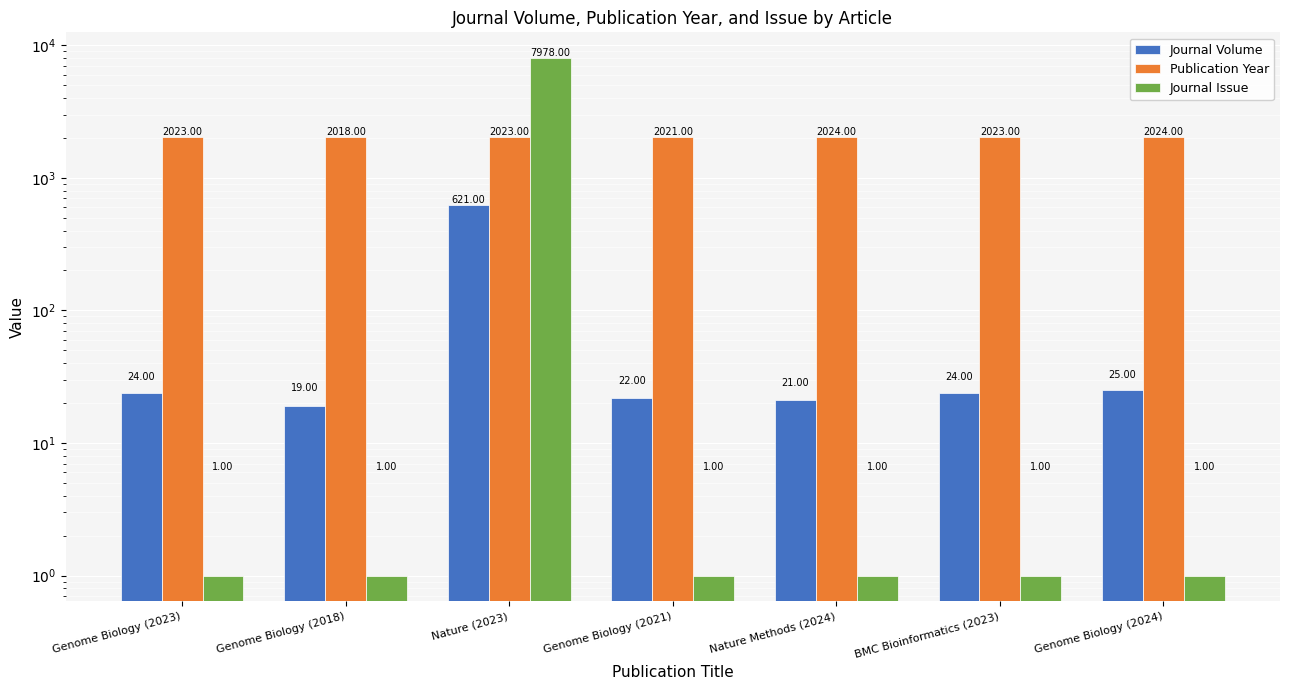

What is the average value of the Journal Issue series?

1141